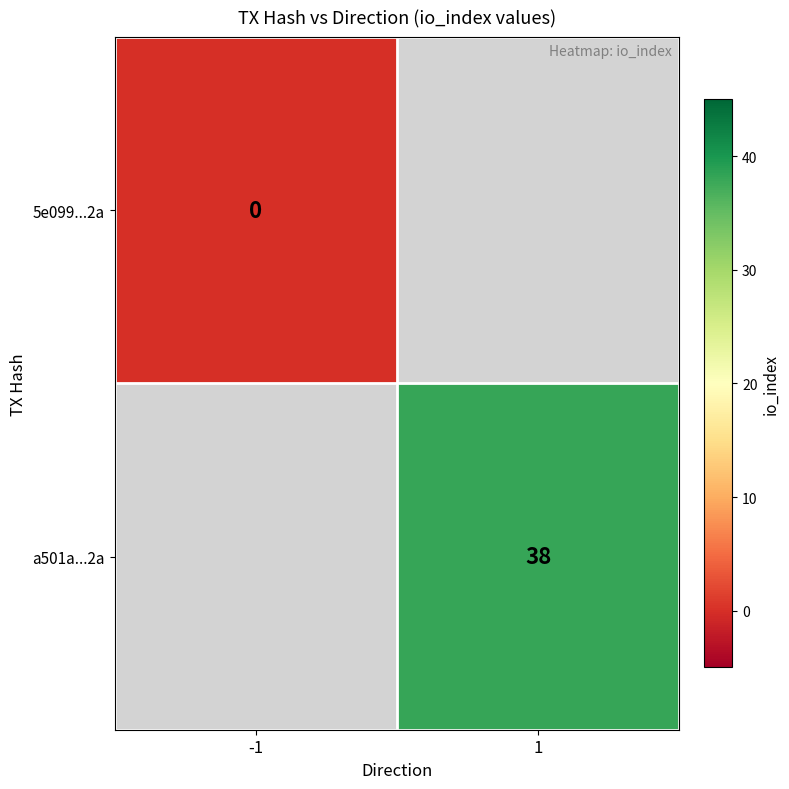

List the series in order of their peak value, lowest first.

5e099...2a, a501a...2a